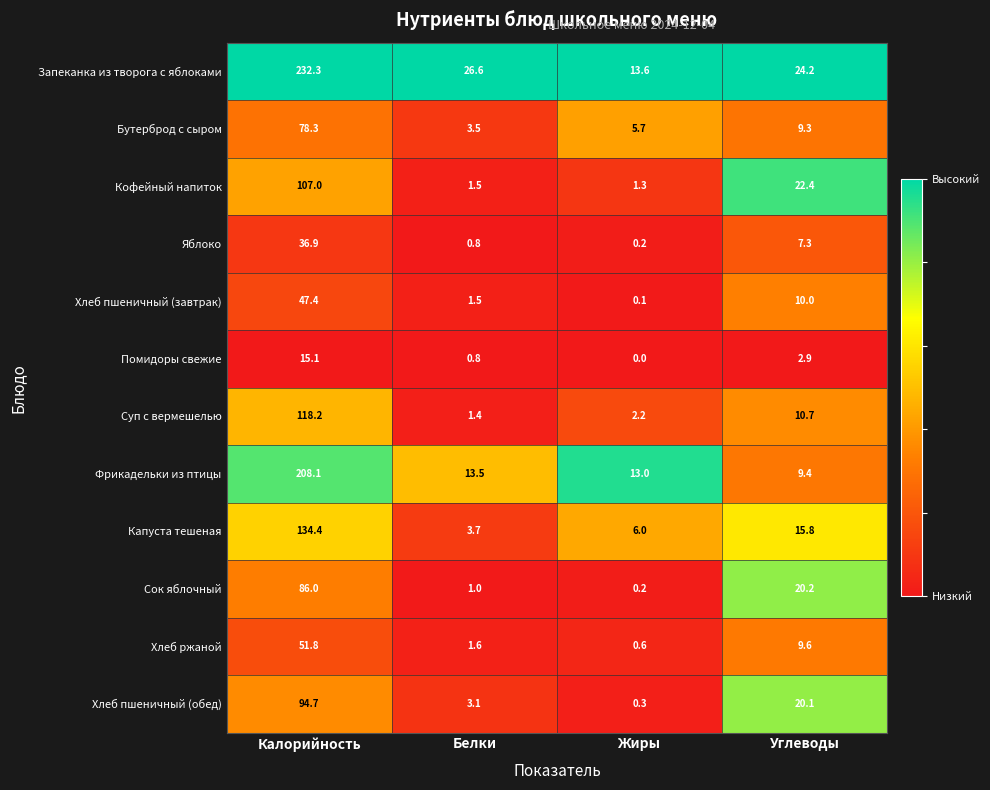

What is the greatest value displayed?

232.3